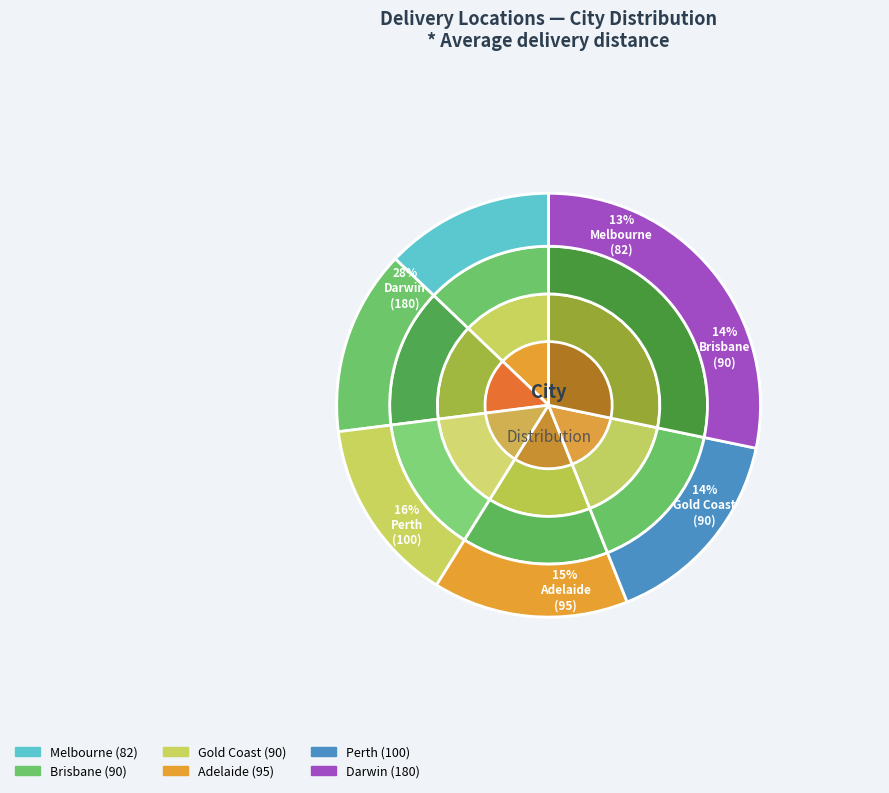

To the nearest percent, what percentage of the pie is Melbourne?

13%